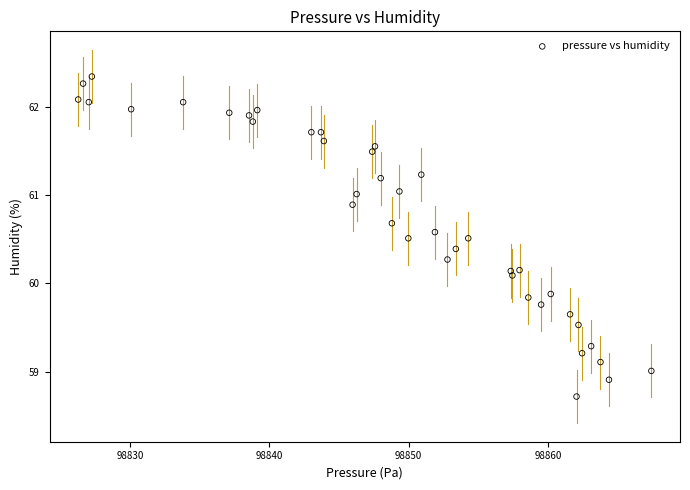

What is the range of Y values (max minus min)?

3.6